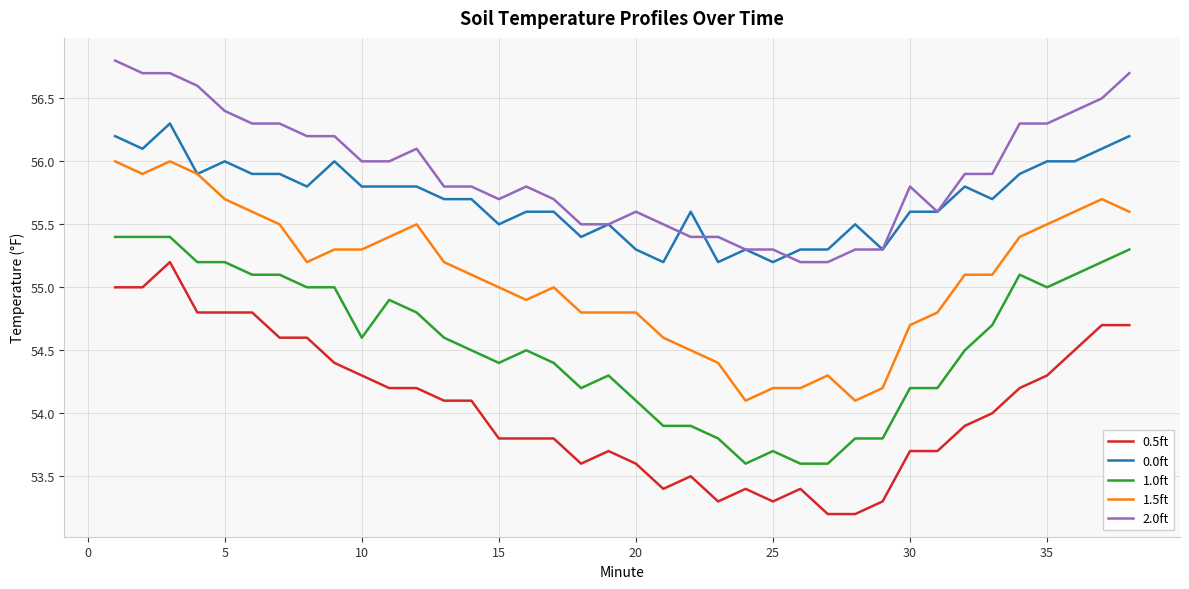

What are all the series names shown in the legend?

0.5ft, 0.0ft, 1.0ft, 1.5ft, 2.0ft